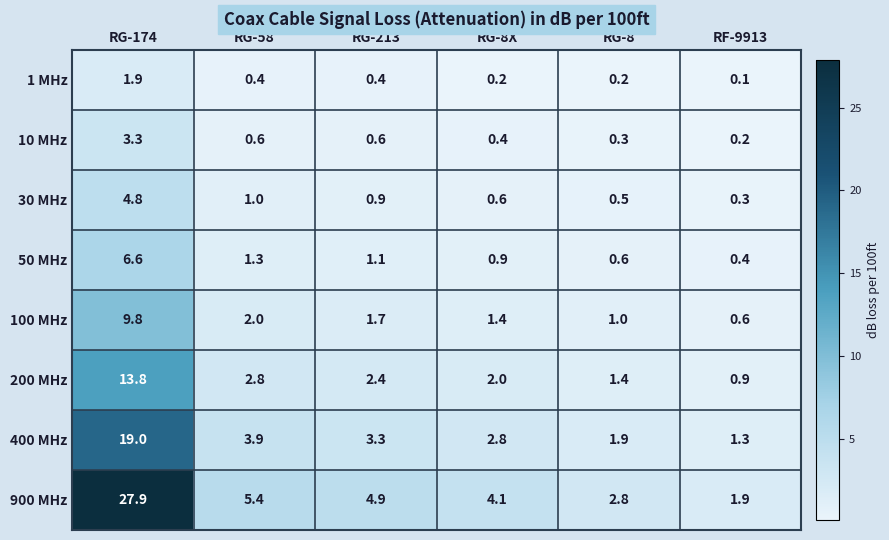

True or false: 50 MHz has a value of 1.3 at RG-58.

True